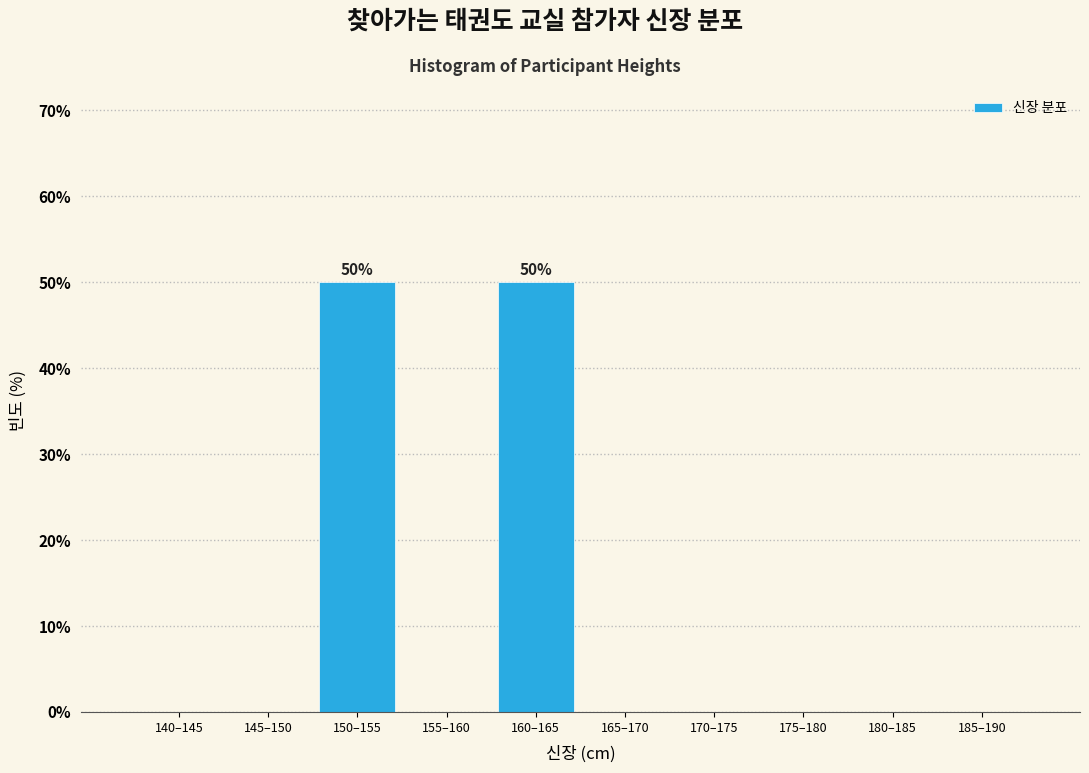

Reading left to right, list all the values displayed in this chart.

140–145=0	145–150=0	150–155=50	155–160=0	160–165=50	165–170=0	170–175=0	175–180=0	180–185=0	185–190=0